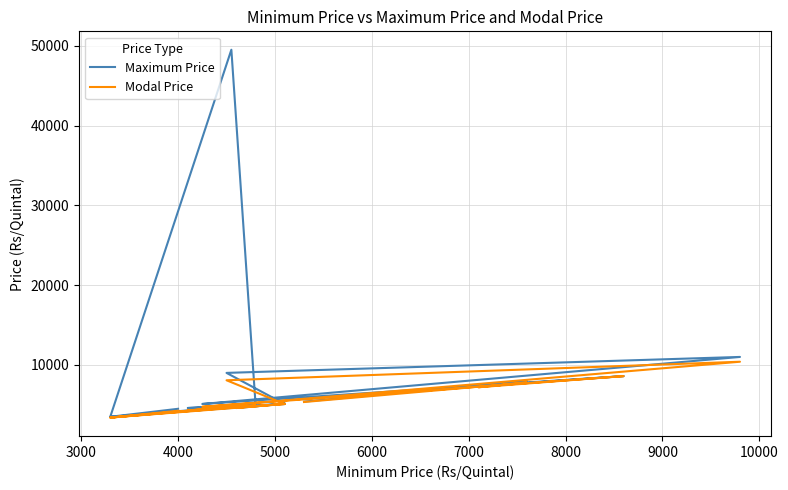

How many values in the Maximum Price series are below 5105?

10